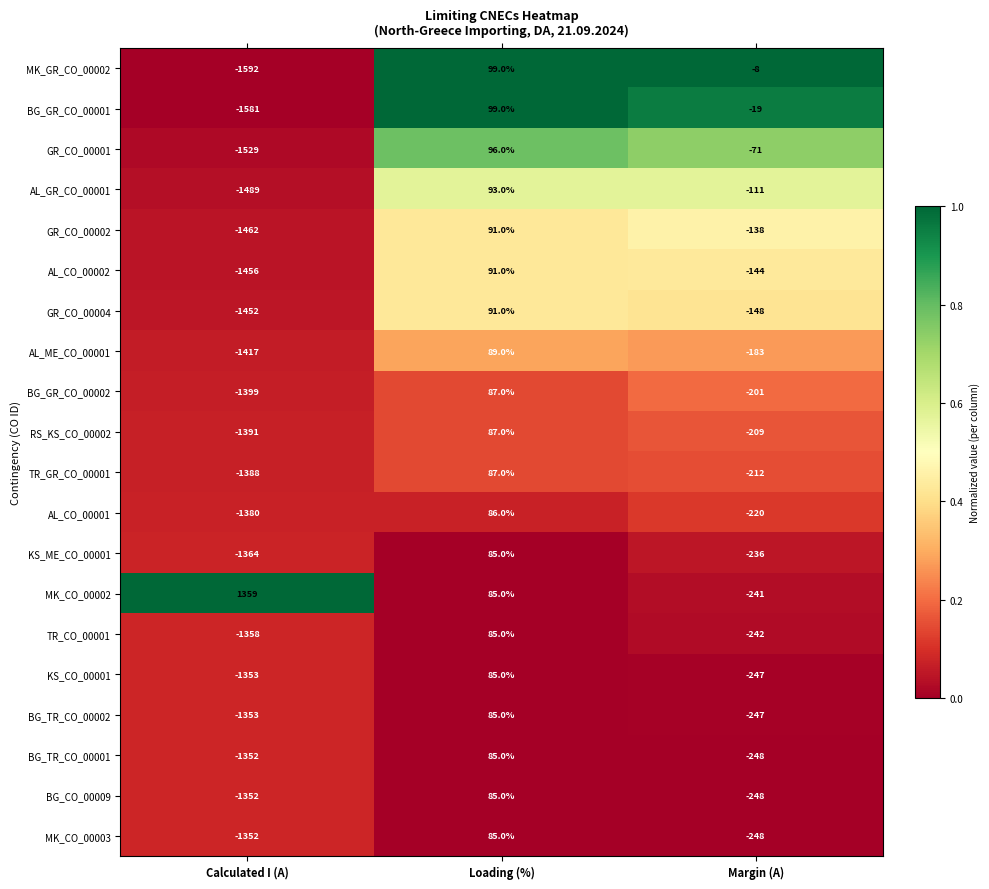

List the labels in order of KS_ME_CO_00001 value, smallest first.

Calculated I (A), Margin (A), Loading (%)